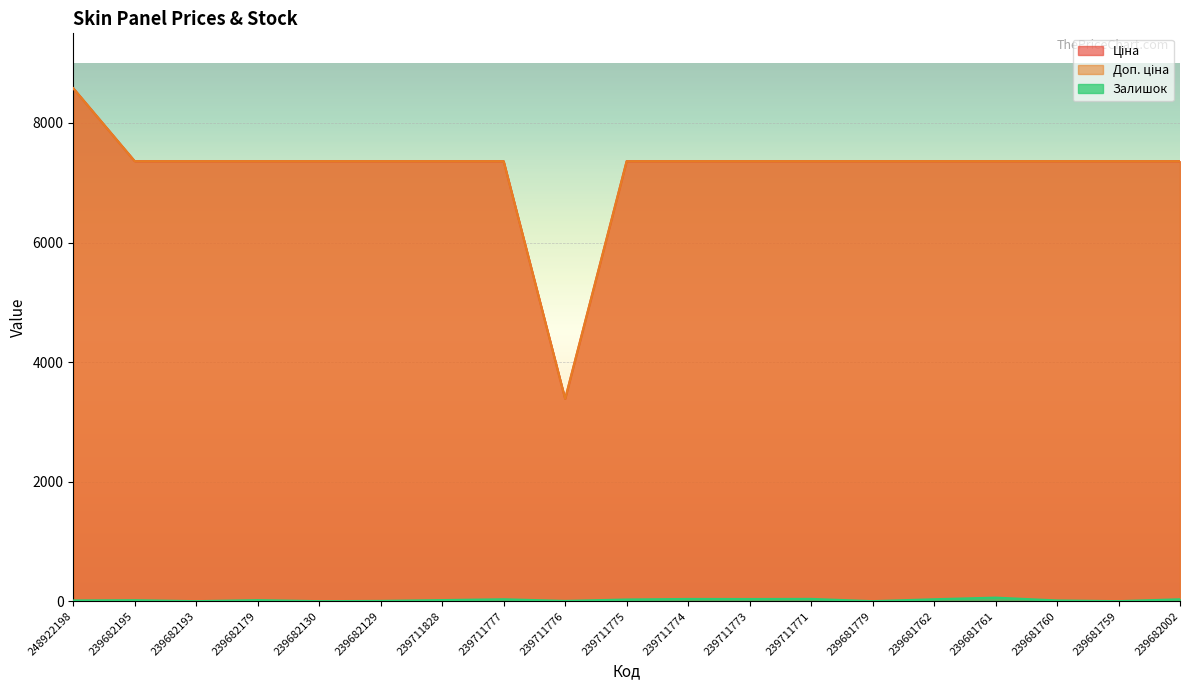

Reading left to right, list all the values displayed in this chart.

Ціна: 248922198=8581.1	239682195=7360.2	239682193=7360.2	239682179=7360.2	239682130=7360.2	239682129=7360.2	239711828=7360.2	239711777=7360.2	239711776=3385.7	239711775=7360.2	239711774=7360.2	239711773=7360.2	239711771=7360.2	239681779=7360.2	239681762=7360.2	239681761=7360.2	239681760=7360.2	239681759=7360.2	239682002=7360.2
Доп. ціна: 248922198=8581.1	239682195=7360.2	239682193=7360.2	239682179=7360.2	239682130=7360.2	239682129=7360.2	239711828=7360.2	239711777=7360.2	239711776=3386.0	239711775=7360.2	239711774=7360.2	239711773=7360.2	239711771=7360.2	239681779=7360.2	239681762=7360.2	239681761=7360.2	239681760=7360.2	239681759=7360.2	239682002=7360.2
Залишок: 248922198=12.0	239682195=16.0	239682193=0.0	239682179=17.0	239682130=0.0	239682129=4.0	239711828=18.0	239711777=32.0	239711776=4.0	239711775=28.0	239711774=37.0	239711773=36.0	239711771=38.0	239681779=0.0	239681762=32.0	239681761=59.0	239681760=12.0	239681759=0.0	239682002=32.0